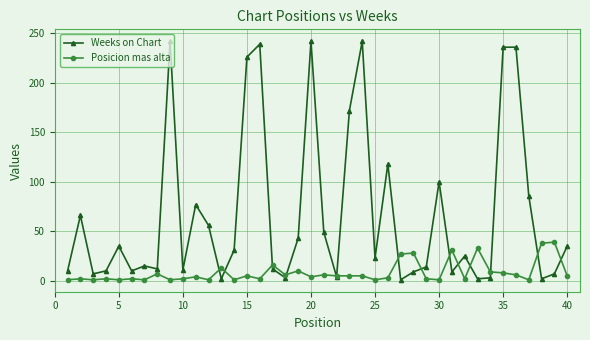

List the series in order of their overall mean, lowest first.

Posicion mas alta, Weeks on Chart